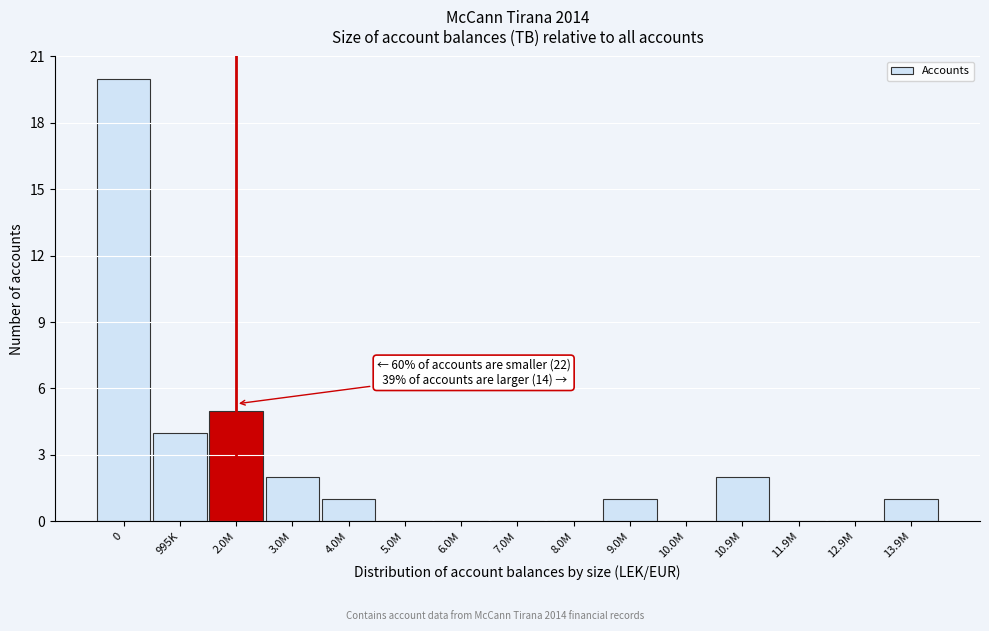

Reading left to right, list all the values displayed in this chart.

0=20	995K=4	2.0M=5	3.0M=2	4.0M=1	5.0M=0	6.0M=0	7.0M=0	8.0M=0	9.0M=1	10.0M=0	10.9M=2	11.9M=0	12.9M=0	13.9M=1